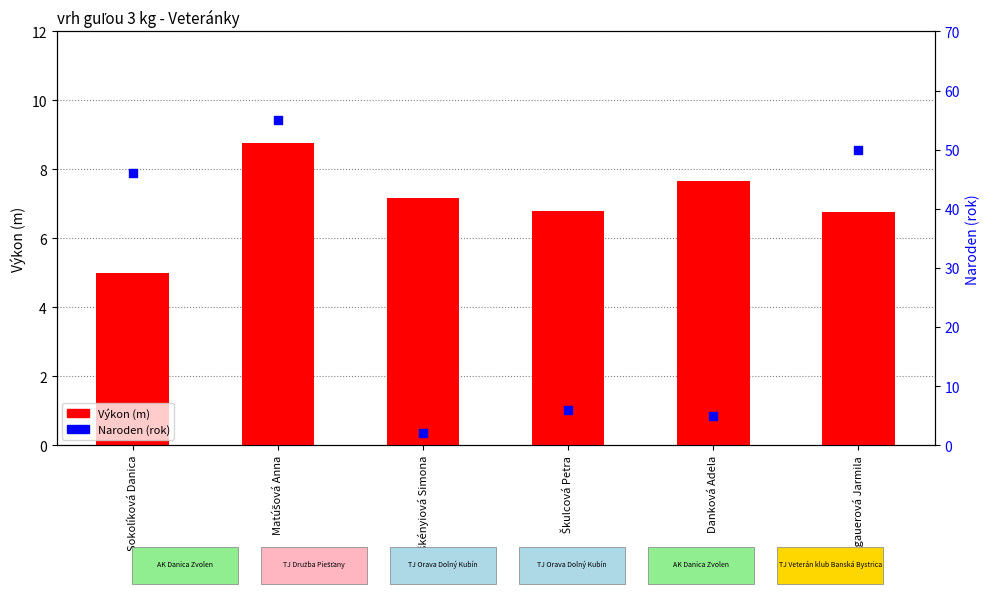

Which series contains the lowest Y value?

Naroden (rok)